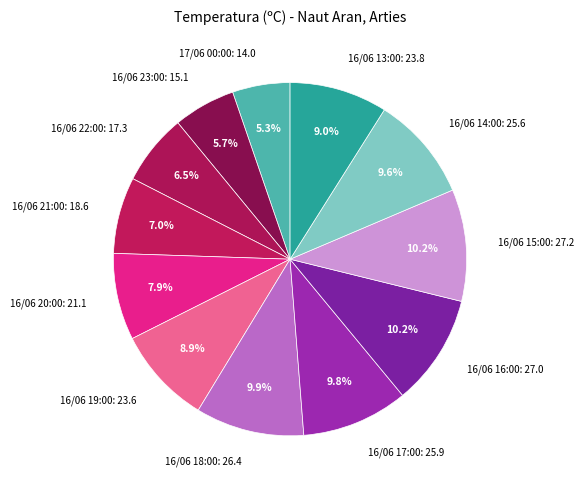

Which has a higher value, 16/06 19:00 or 16/06 17:00?

16/06 17:00